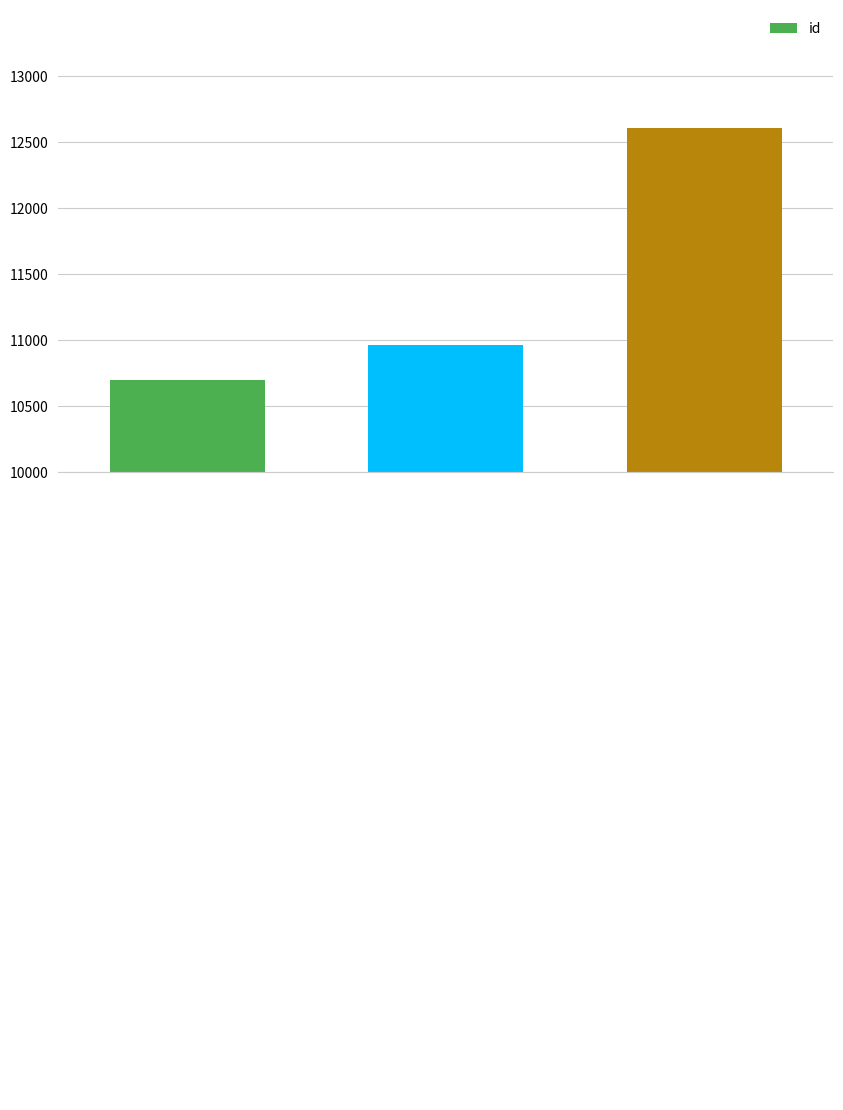

What is the smallest value displayed?

10692